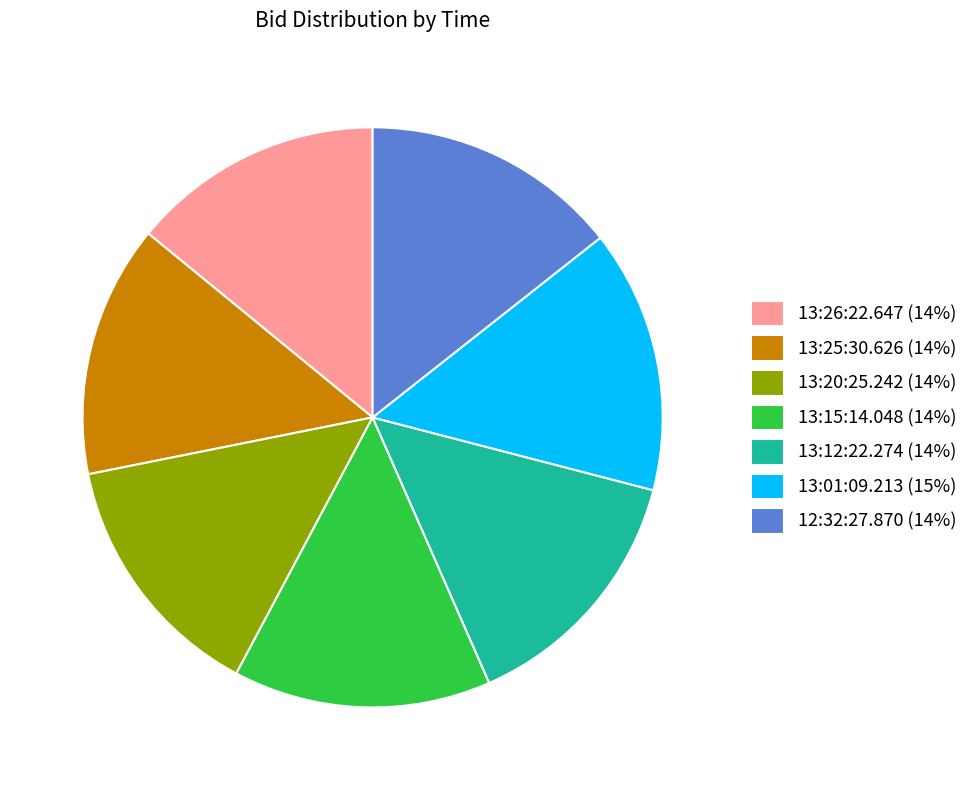

Does any single category account for the majority?

No